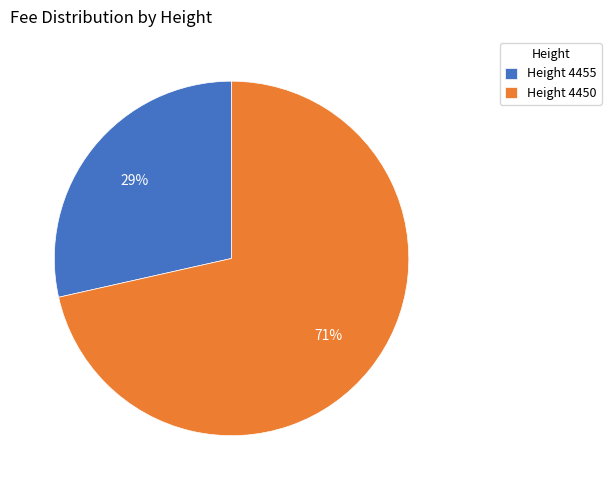

Is the sum of Height 4450 and Height 4455 greater than half?

Yes